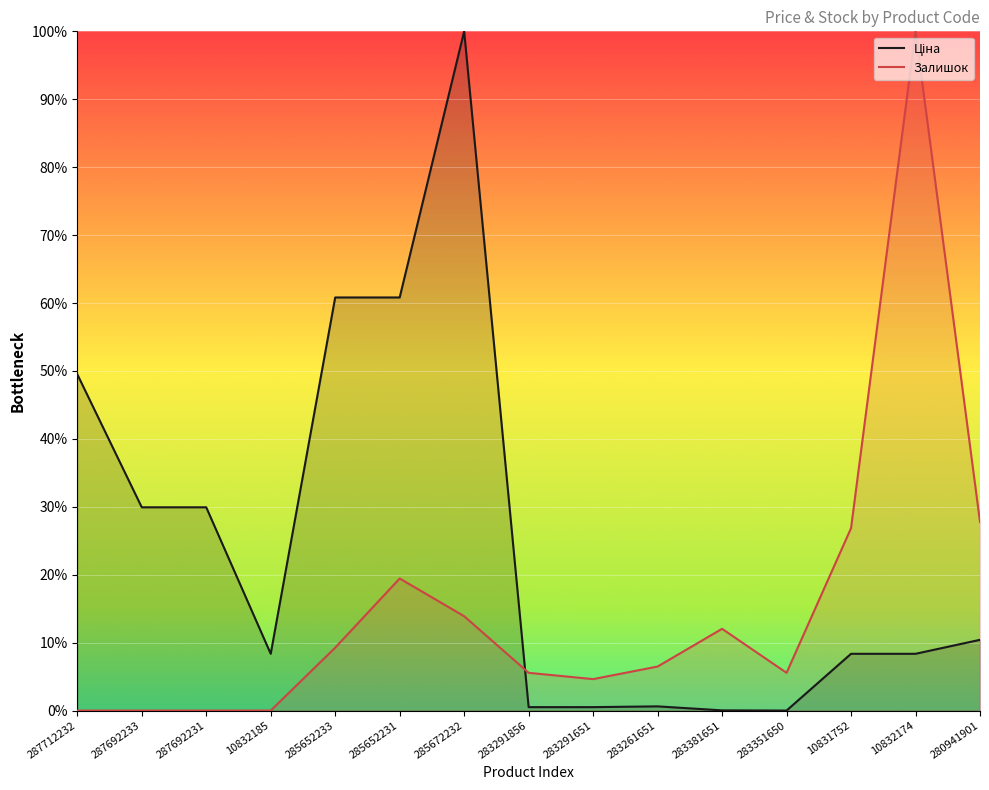

At which category does the chart reach its minimum across all series?

283351650